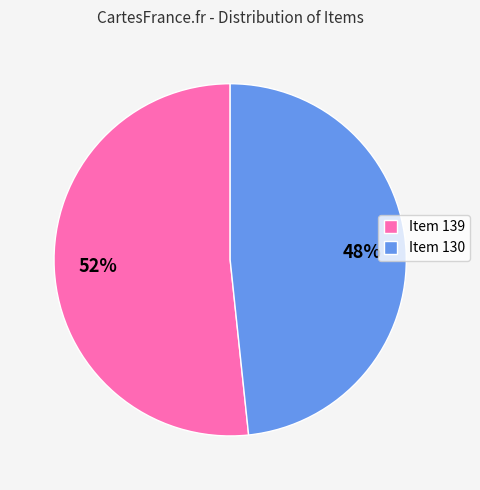

What is the smallest slice in the pie chart?

Item 130